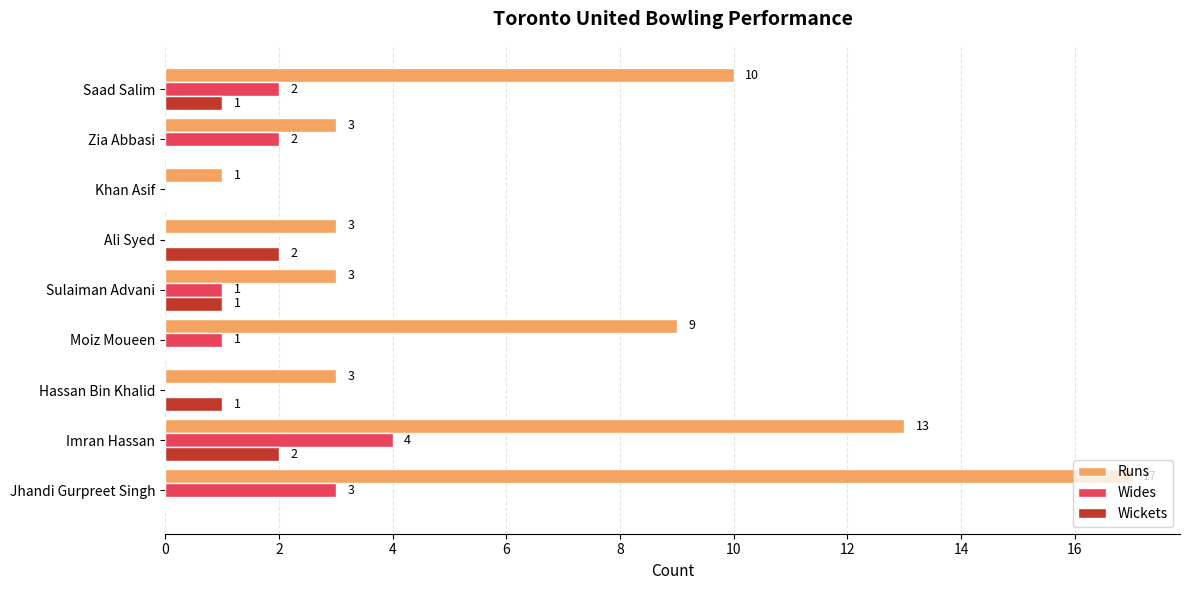

What is the maximum value for Wickets?

2